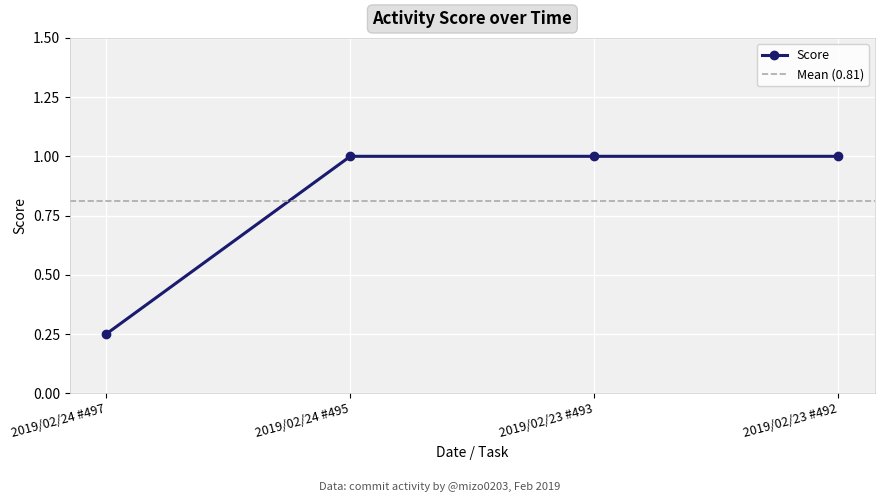

Reading left to right, list all the values displayed in this chart.

0.2	1.0	1.0	1.0